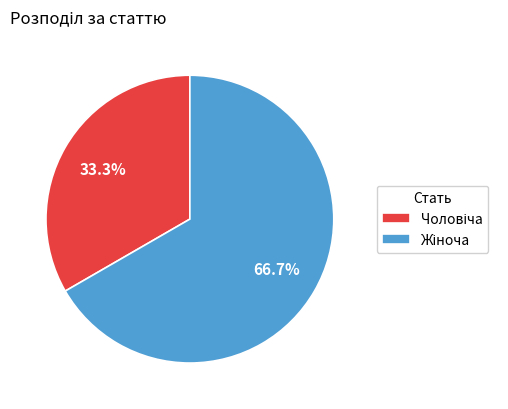

Does any single category account for the majority?

Yes